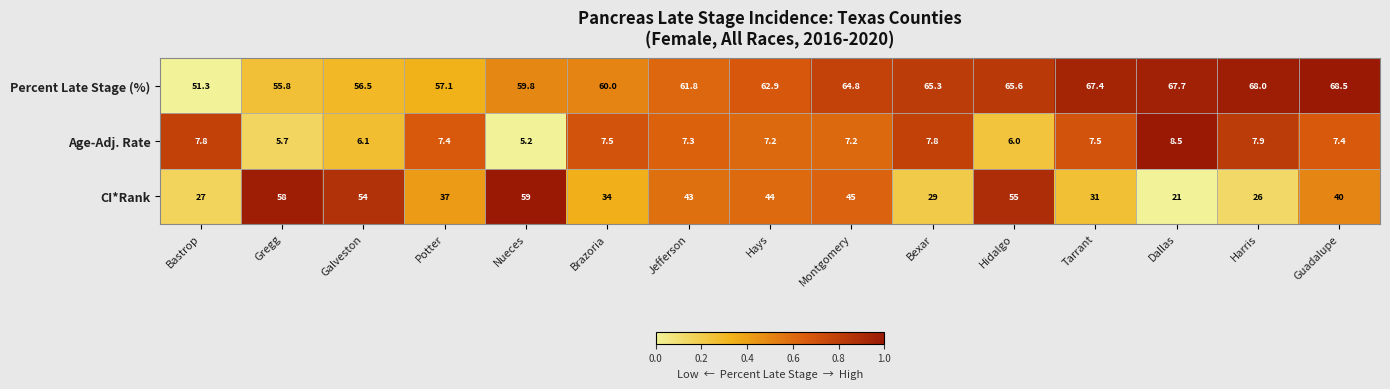

At which label is Age-Adj. Rate closest to 6?

Hidalgo